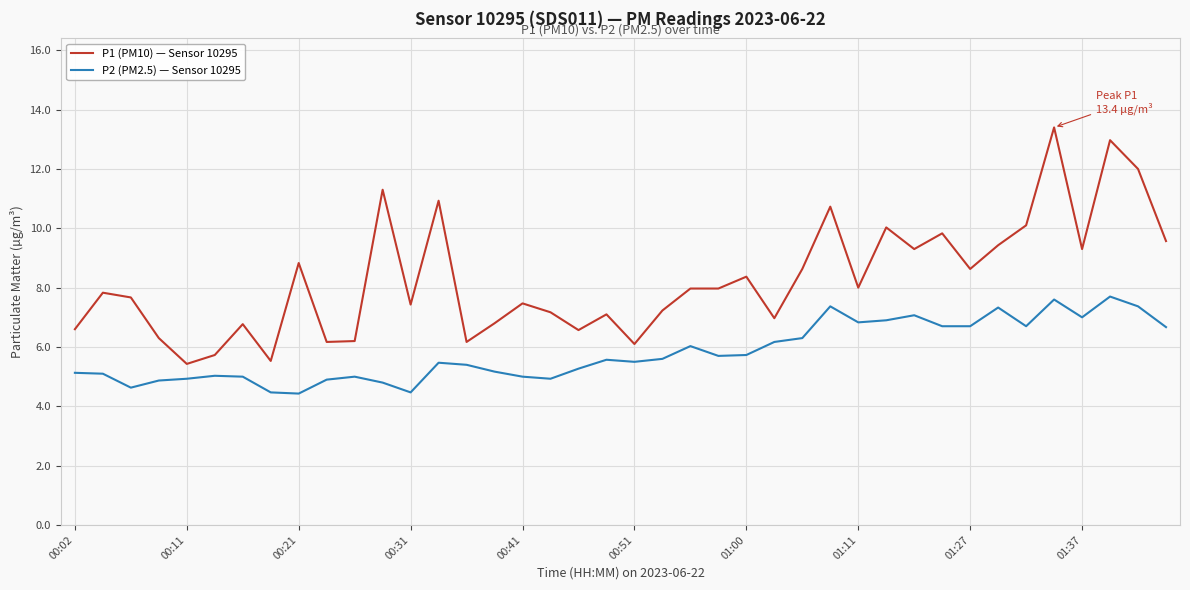

Rank the series by their average value, from highest to lowest.

P1 (PM10) — Sensor 10295, P2 (PM2.5) — Sensor 10295